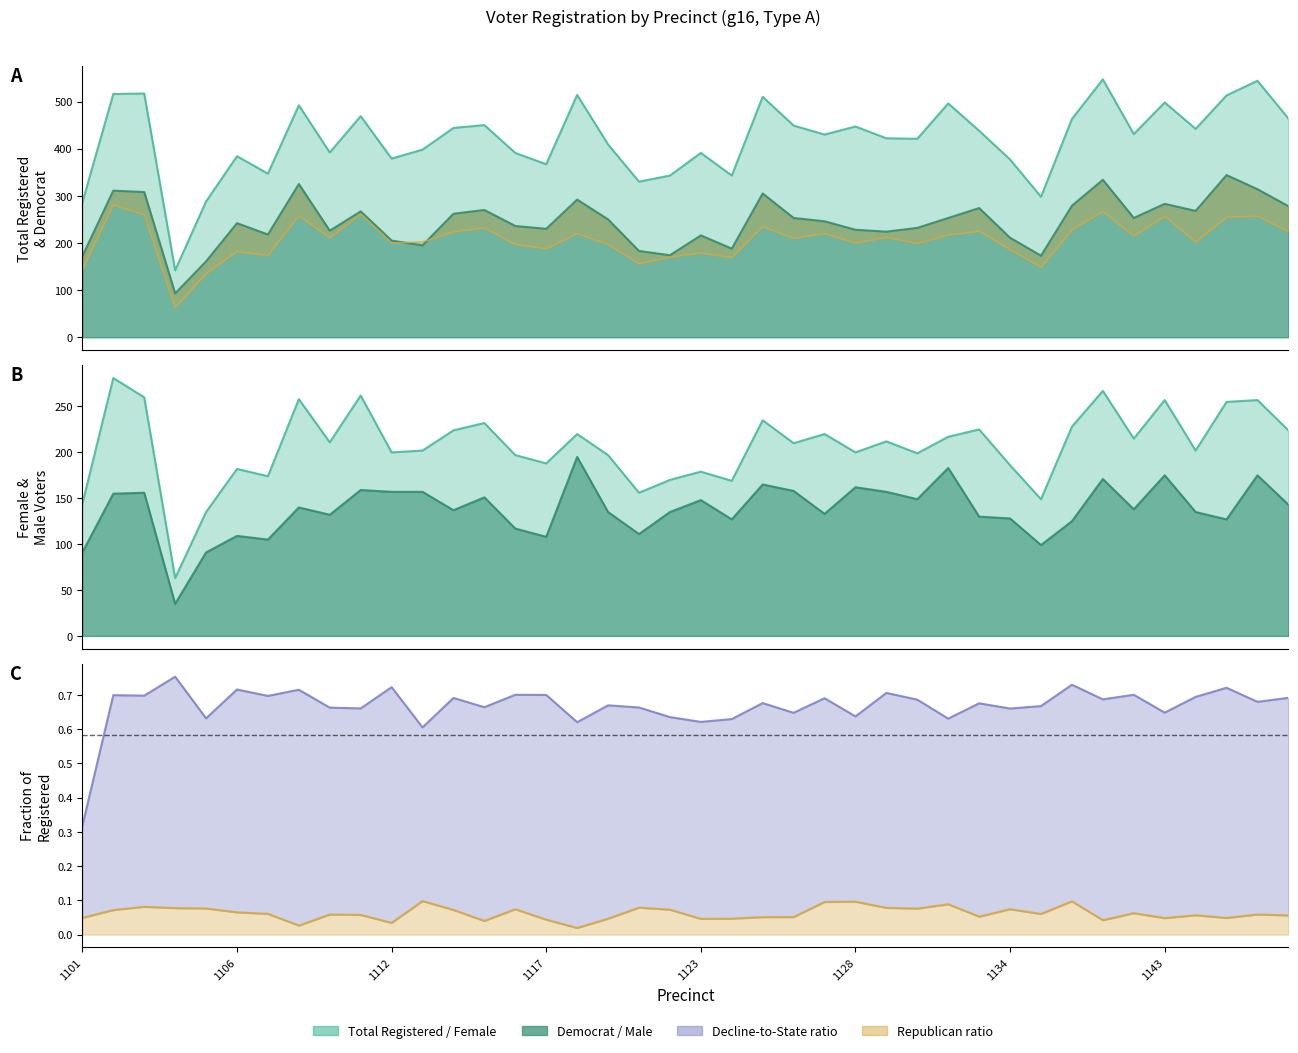

Where do dem and female first cross each other?

1112 and 1113